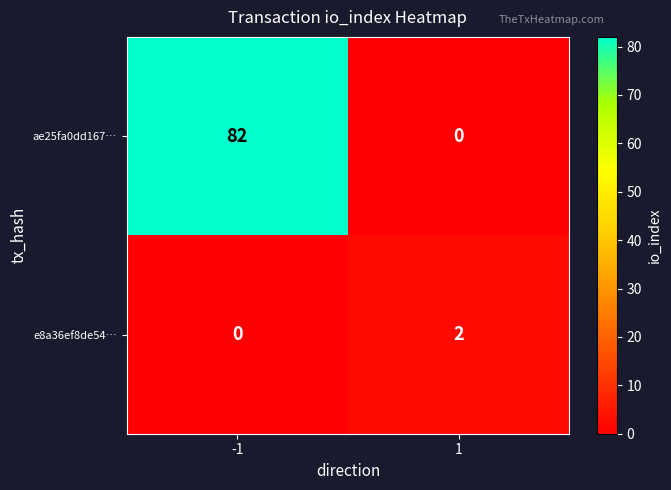

What is the spread (max minus min) of values at 1?

2